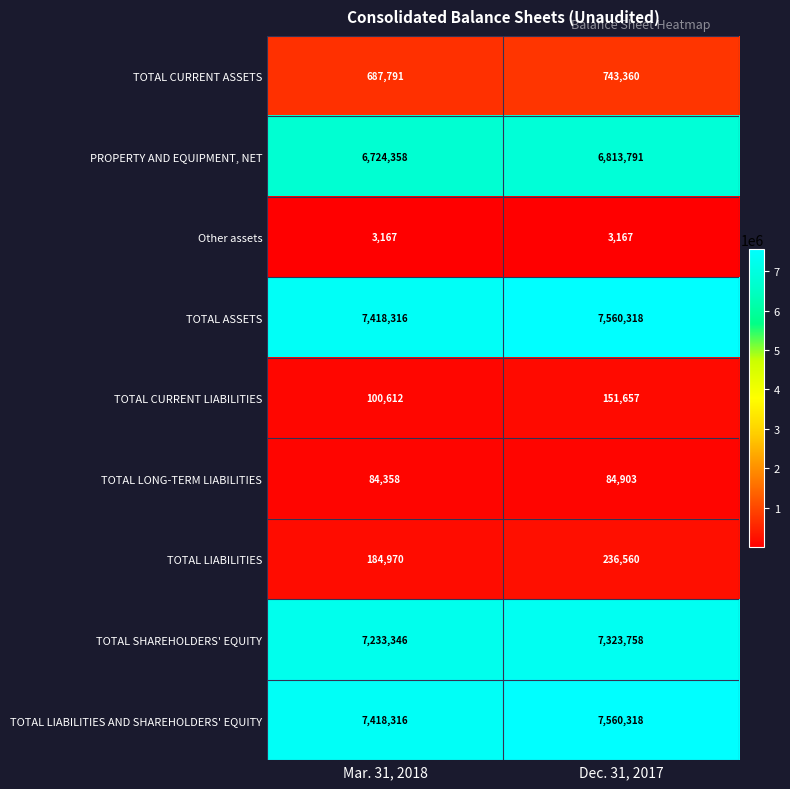

At how many categories does at least one series exceed 4477640?

2